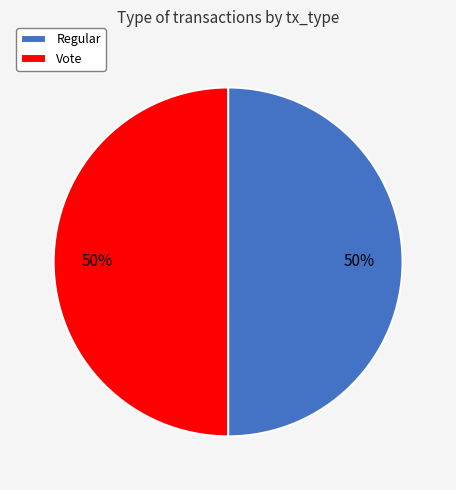

Is it true that Vote is 40% of the pie?

False